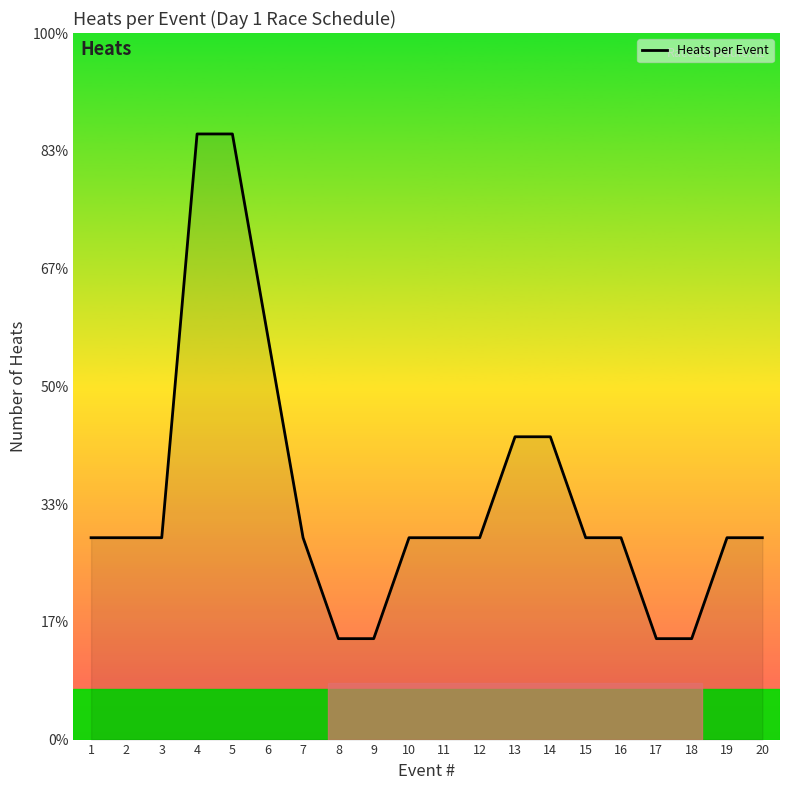

Does the chart have visible grid lines?

No